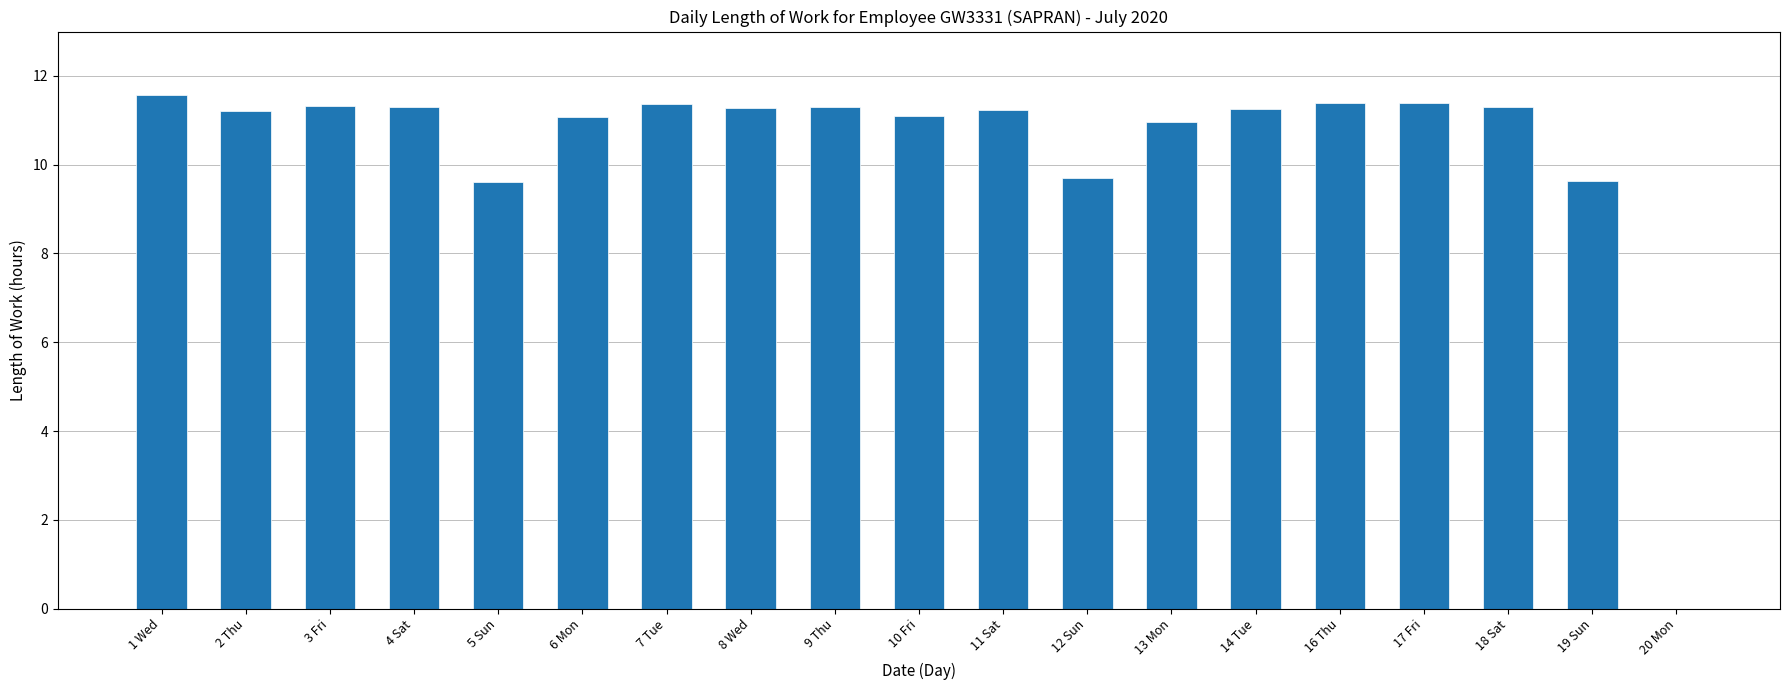

Are the bars horizontal?

No